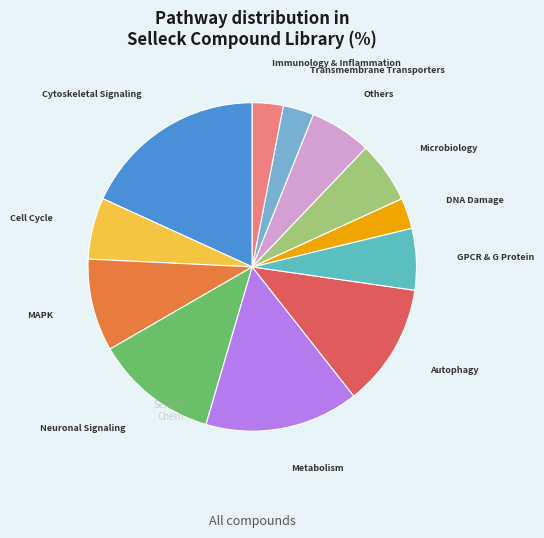

Is it true that Microbiology is 6% of the pie?

True